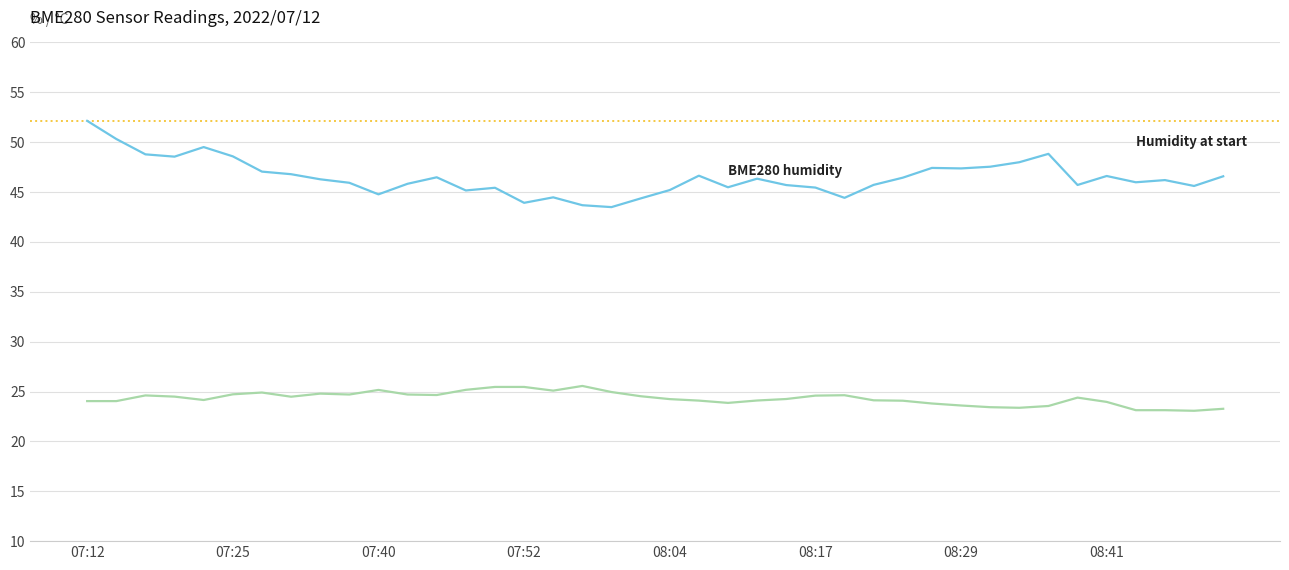

What is the sum of all BME280_temperature values?

972.3